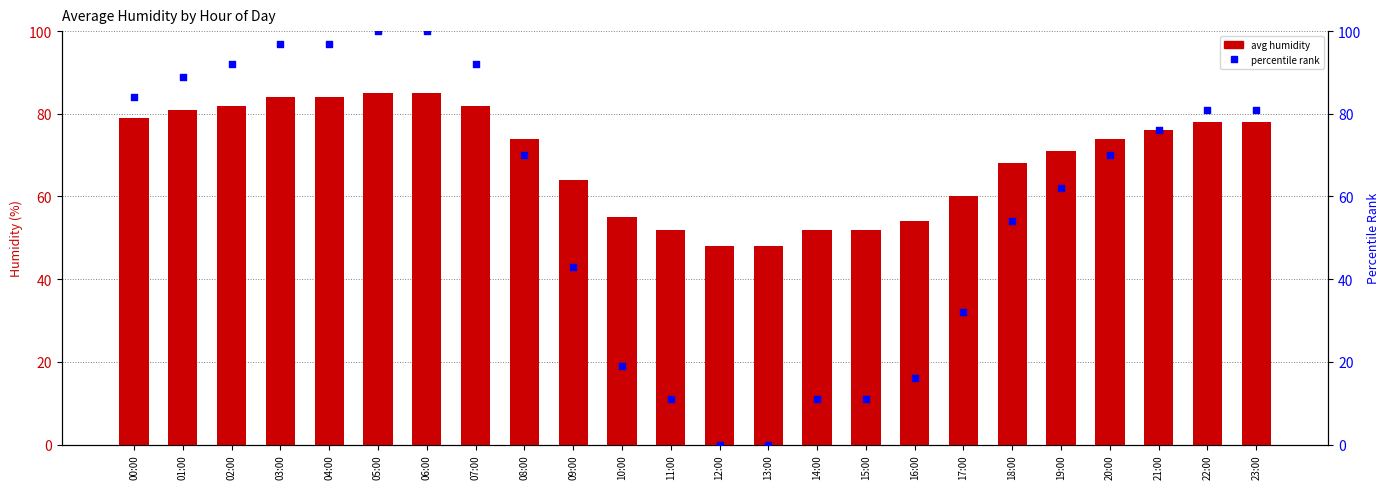

Which series has the largest Y range (max minus min)?

percentile rank